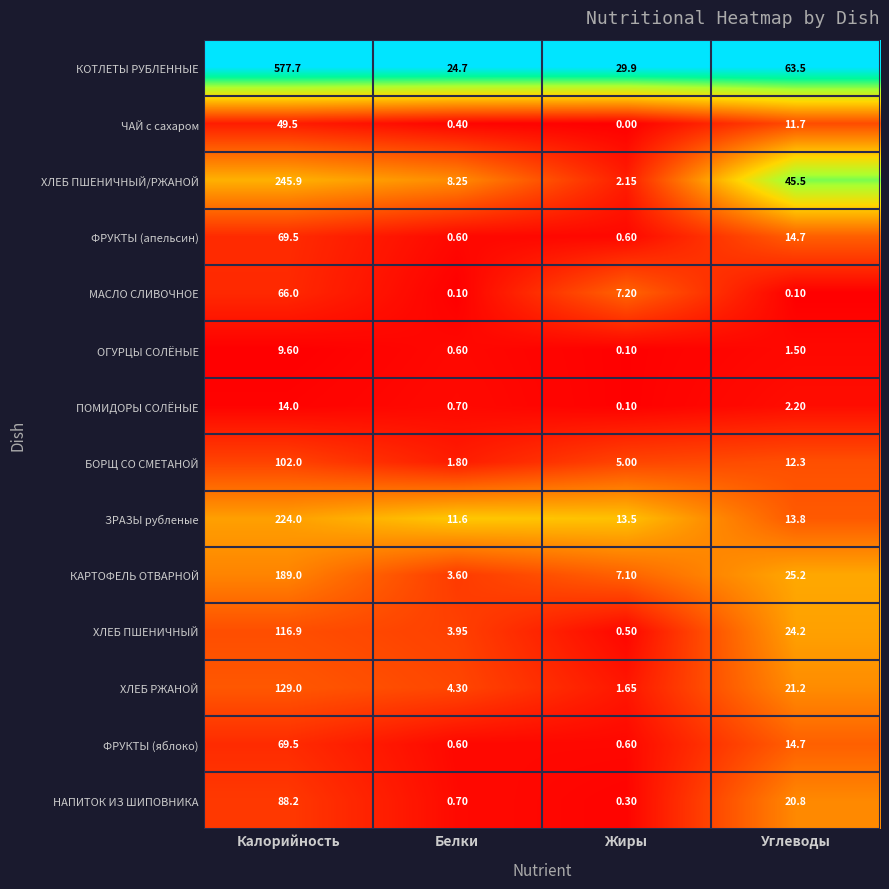

Which series changed the most between Калорийность and Углеводы?

КОТЛЕТЫ РУБЛЕННЫЕ